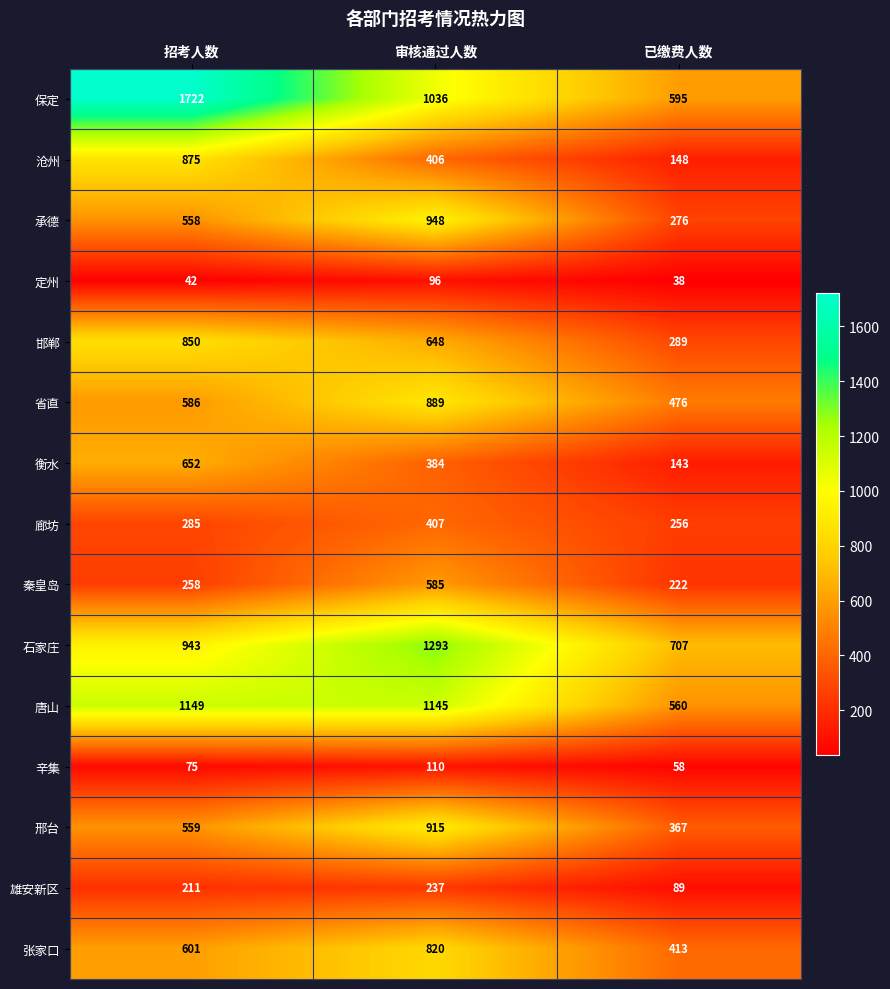

Which series has the widest spread of values?

保定